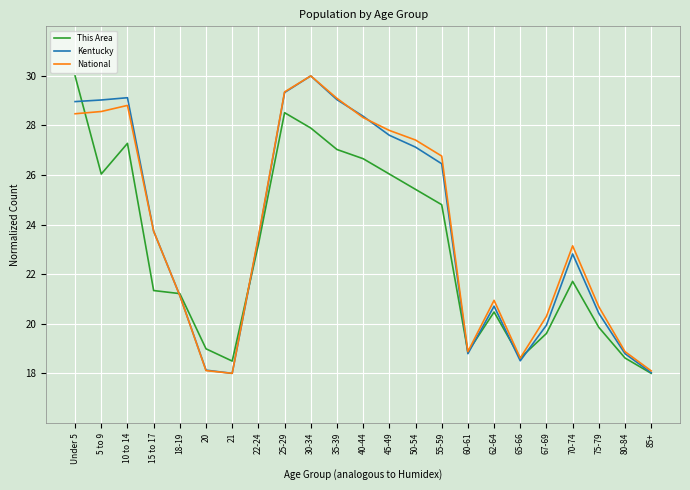

What position from the left is Under 5?

1